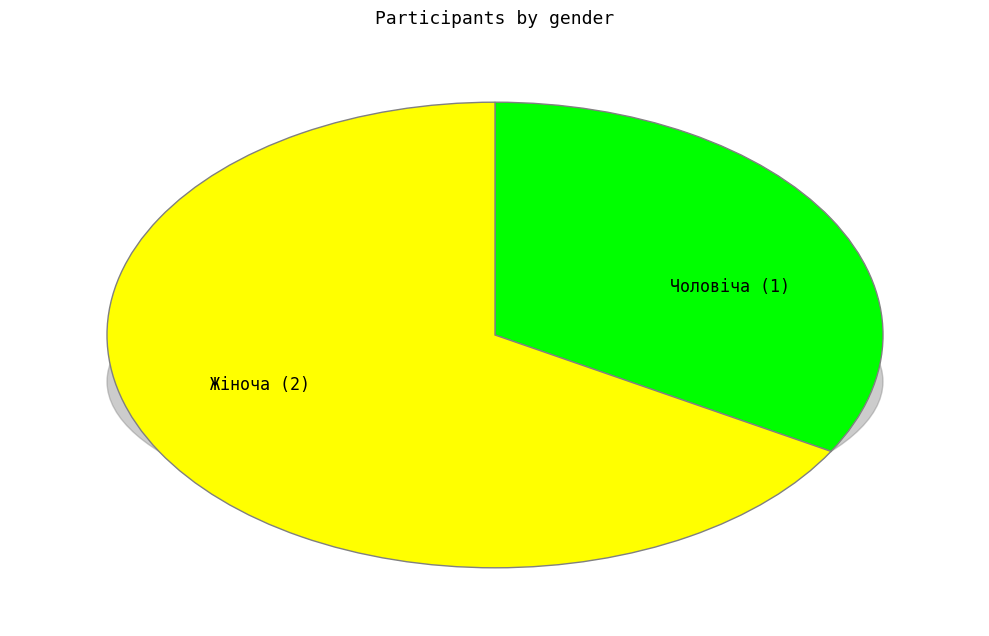

Count the number of slices in the pie.

2